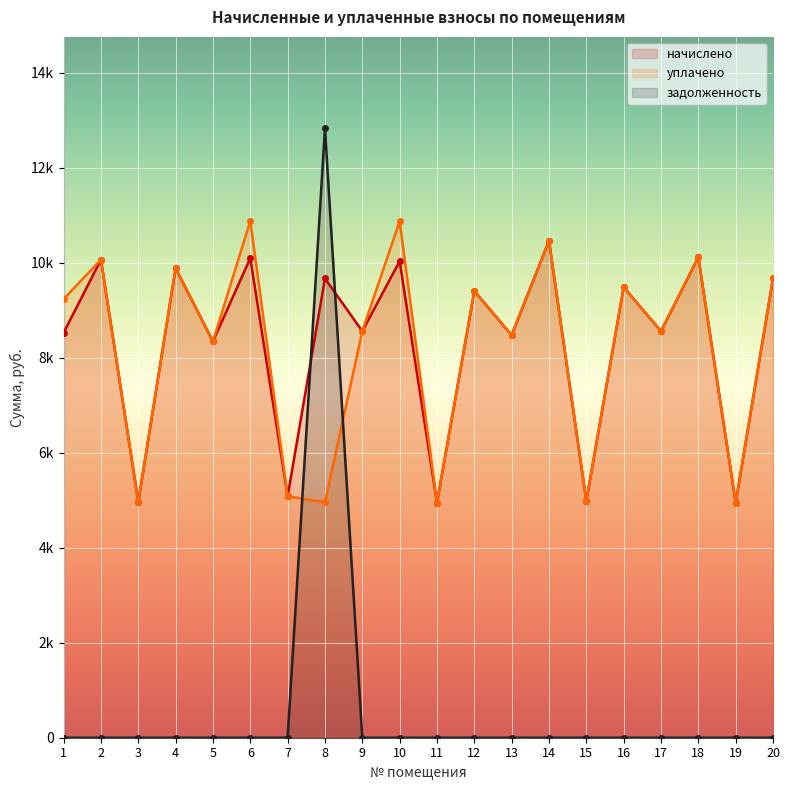

Is the value of начислено at 2 greater than the value of уплачено at 2?

No